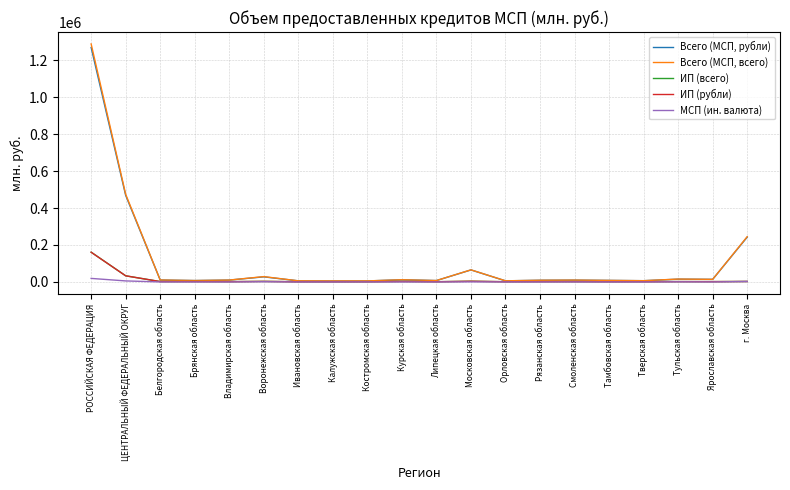

At which category is the sum across all series the highest?

РОССИЙСКАЯ ФЕДЕРАЦИЯ